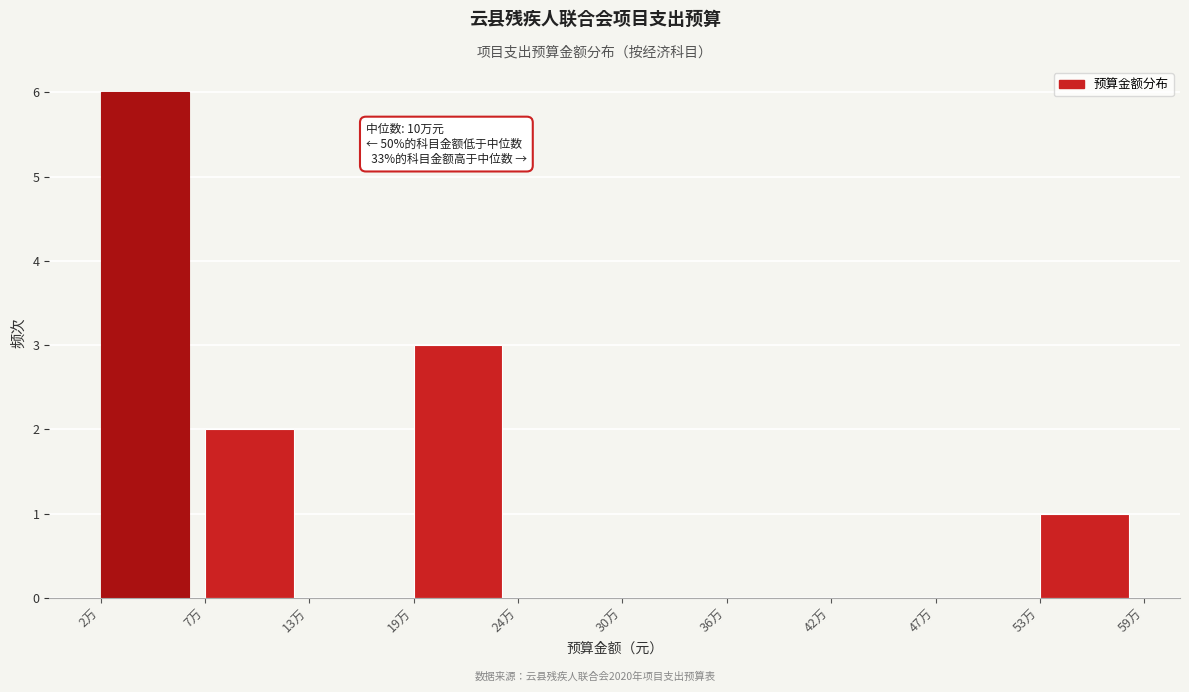

Reading right to left, list all the values displayed in this chart.

53万=1	47万=0	42万=0	36万=0	30万=0	24万=0	19万=3	13万=0	7万=2	2万=6